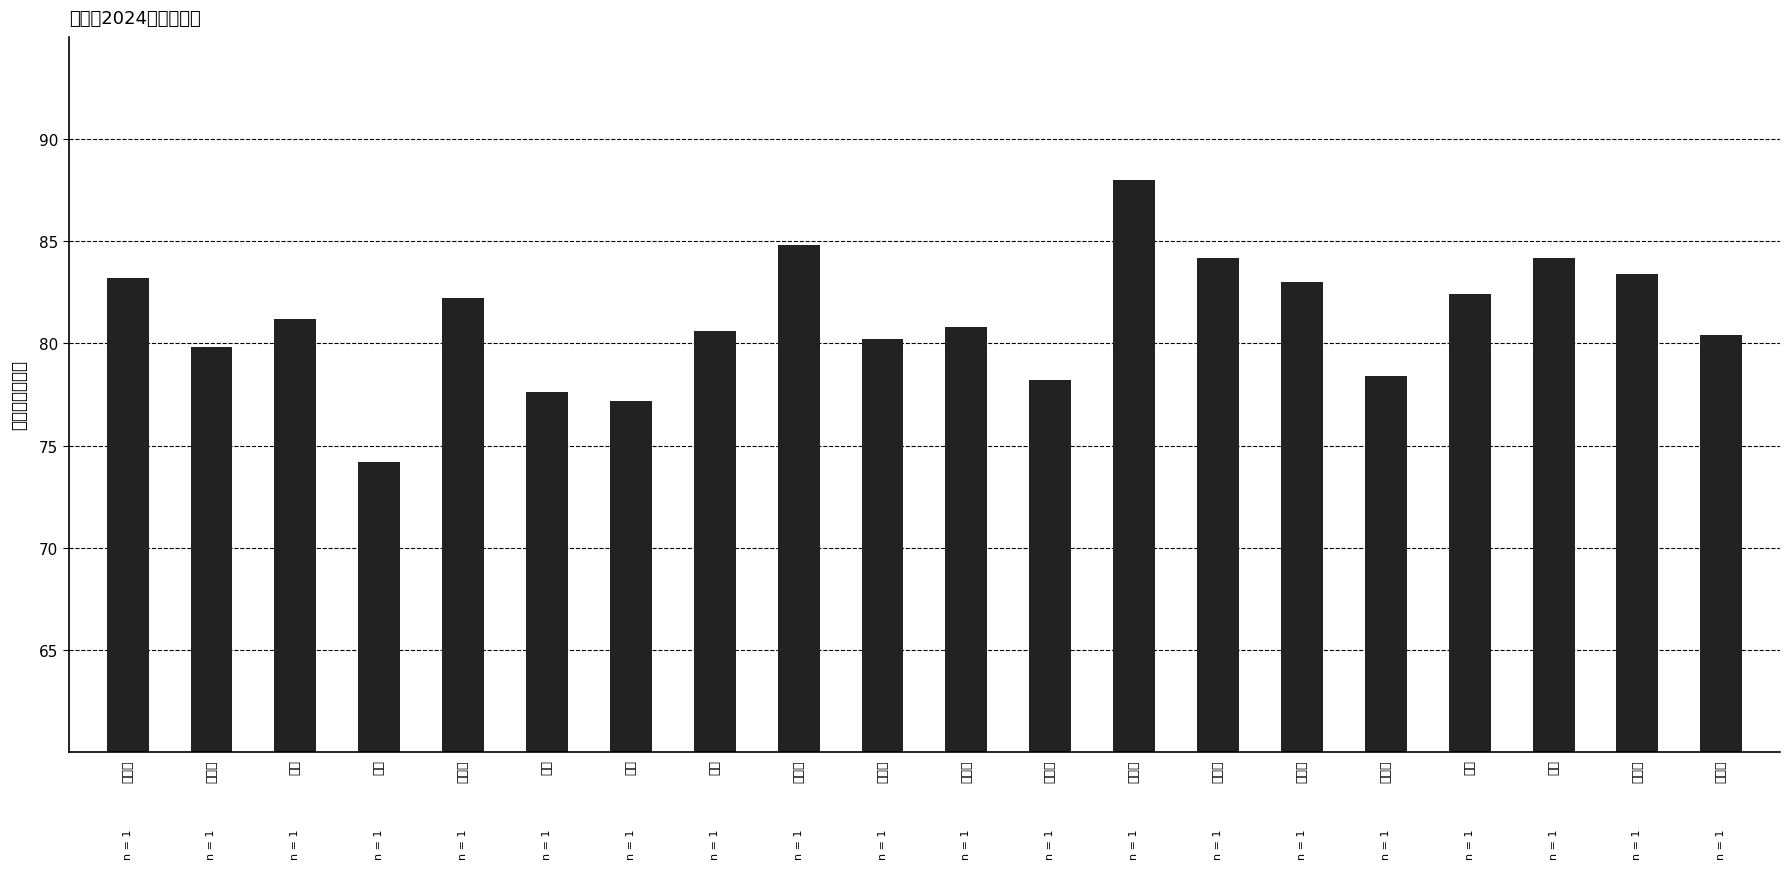

The chart shows a value of 33.6 at 刘梦雨. True or false?

False